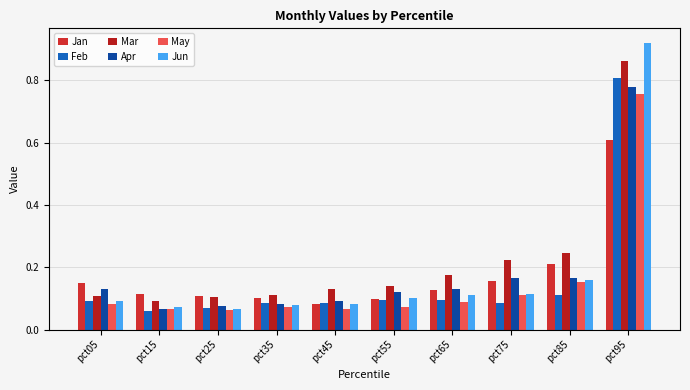

Rank the series at pct15 from lowest to highest value.

Feb, May, Apr, Jun, Mar, Jan